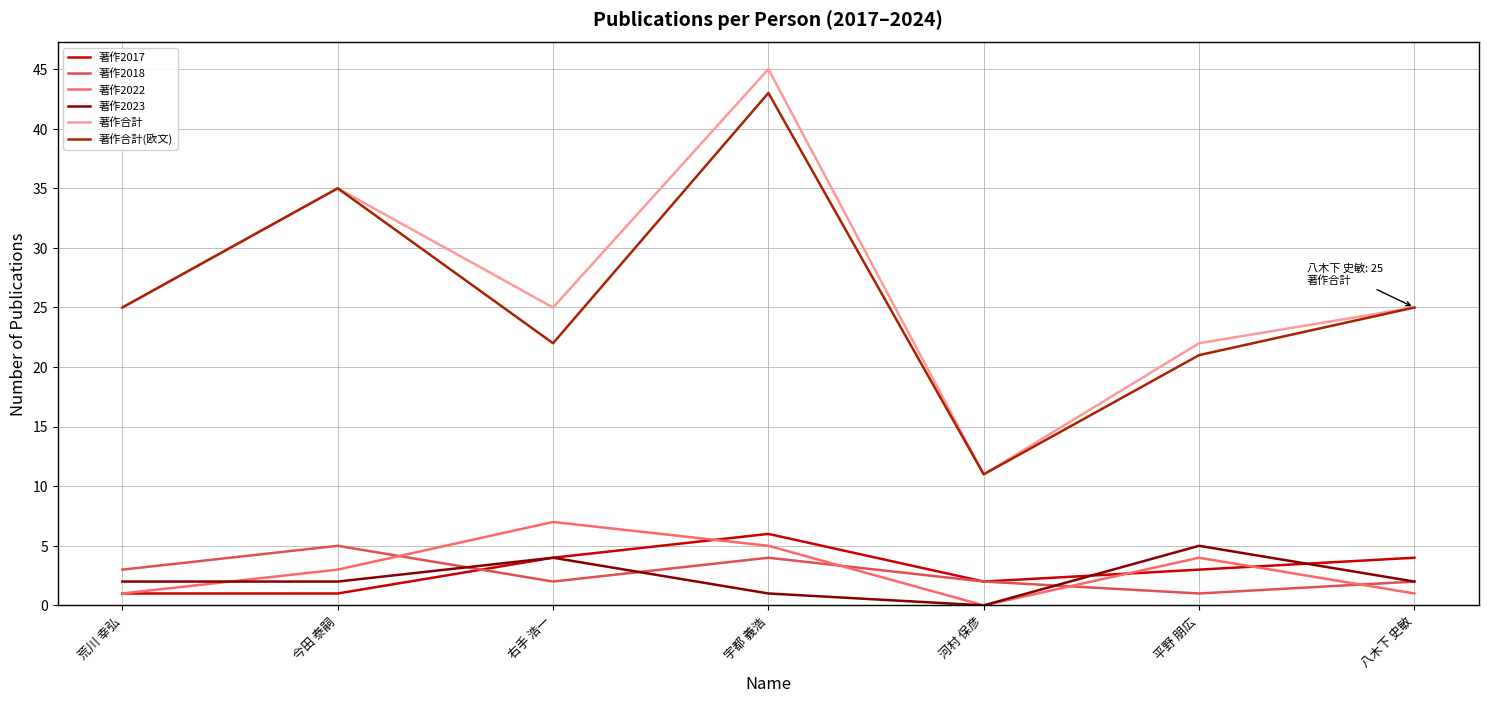

Does the chart display data point markers on the line(s)?

No